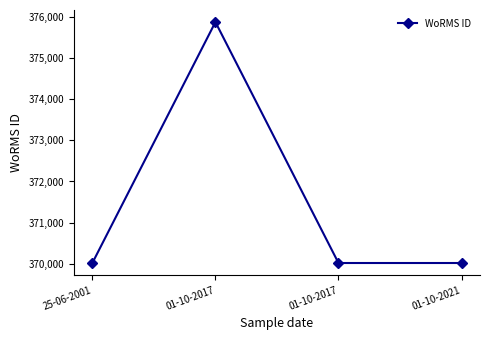

At which category does the chart reach its minimum across all series?

25-06-2001